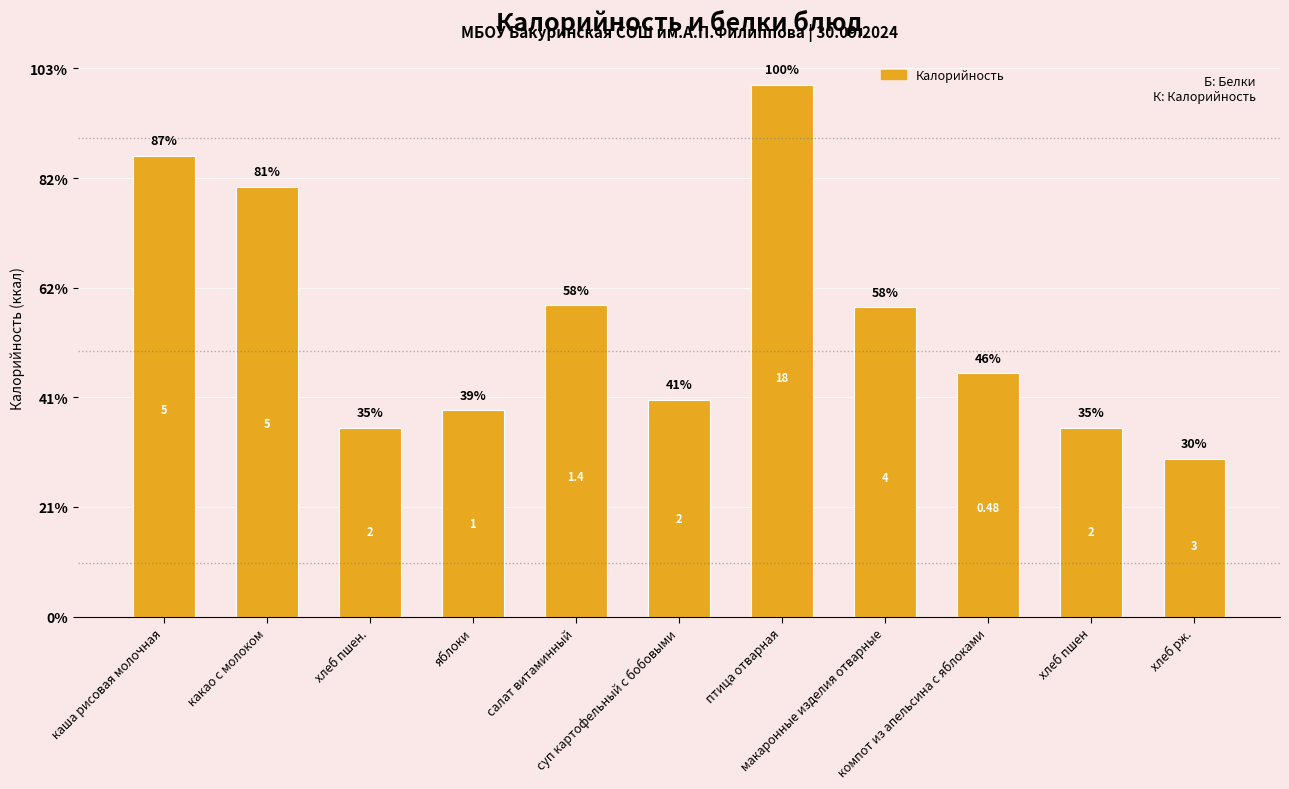

The chart shows a value of 284.0 at каша рисовая молочная. True or false?

False